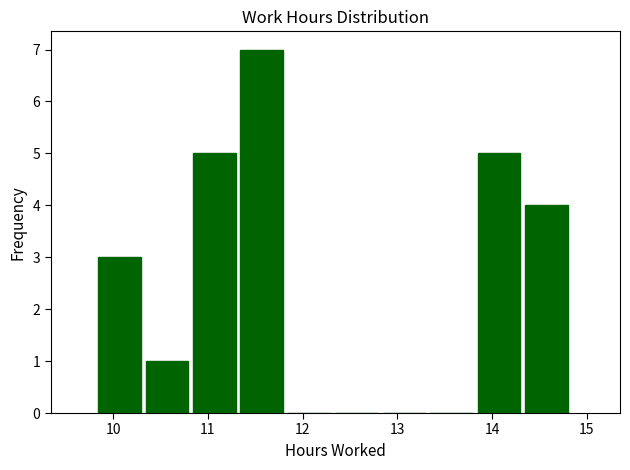

Reading left to right, list every bar in this chart as the range it spans on the x-axis followed by its height. Neither the bar edges nor the heights are printed on the chart, so give them approximately, as read against the axes.

9.8 to 10.3: 3
10.3 to 10.8: 1
10.8 to 11.3: 5
11.3 to 11.8: 7
11.8 to 12.3: 0
12.3 to 12.8: 0
12.8 to 13.3: 0
13.3 to 13.8: 0
13.8 to 14.3: 5
14.3 to 14.9: 4